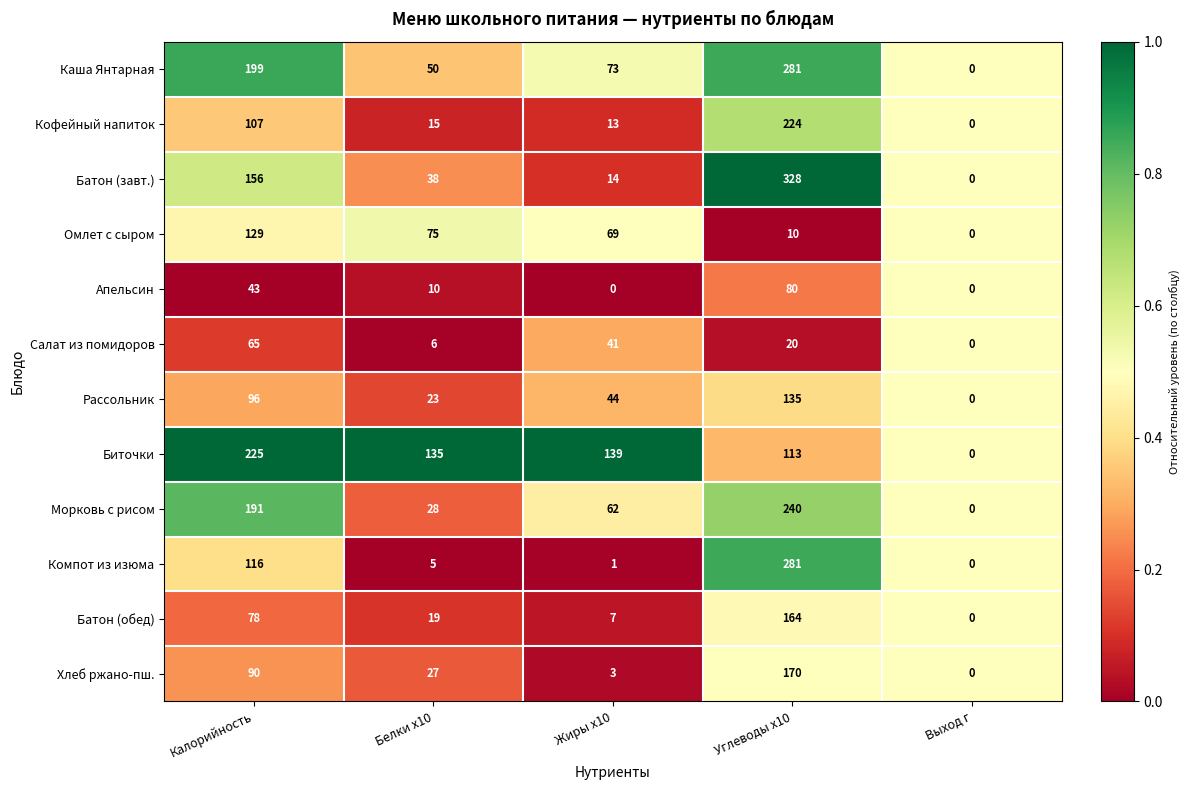

Rank the series at Калорийность from highest to lowest value.

Биточки, Каша Янтарная, Морковь с рисом, Батон (завт.), Омлет с сыром, Компот из изюма, Кофейный напиток, Рассольник, Хлеб ржано-пш., Батон (обед), Салат из помидоров, Апельсин